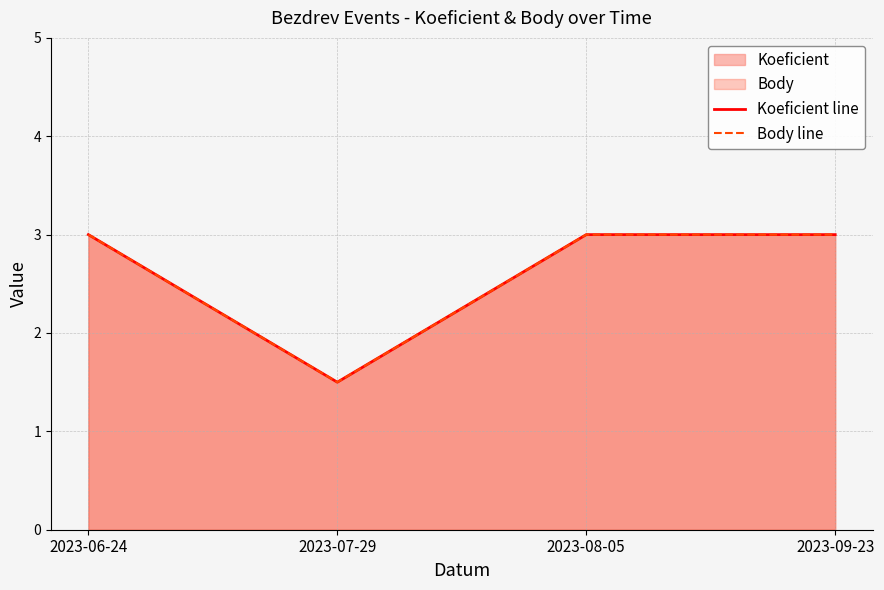

True or false: Koeficient line has a value of 1.5 at 2023-07-29.

True